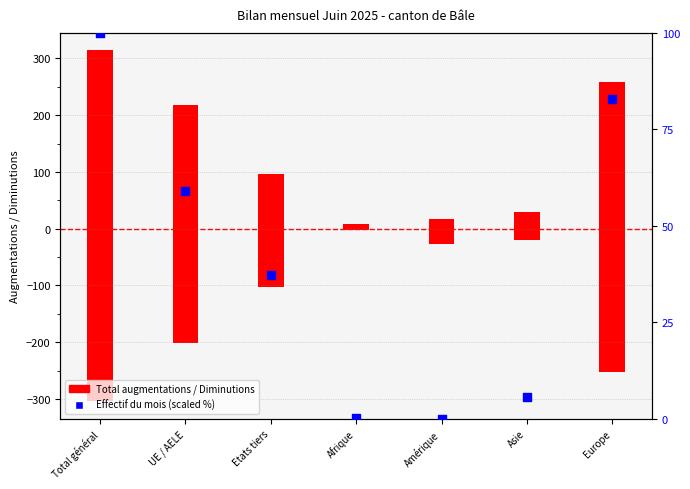

Which has a higher value, Amérique or Total général?

Total général